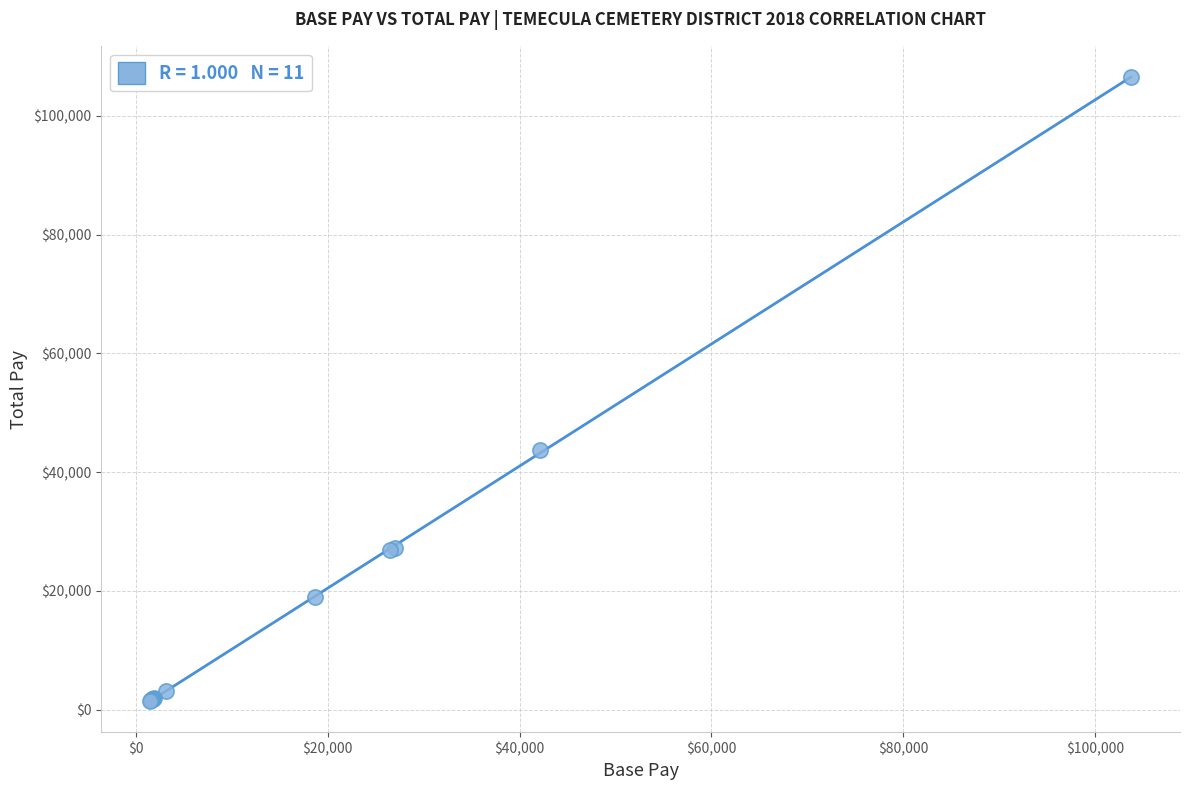

What Y value in the scatter plot is closest to 54018?

43639